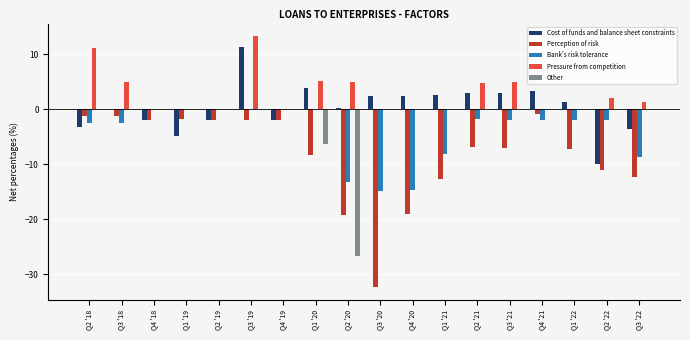

How many groups of bars are there?

18